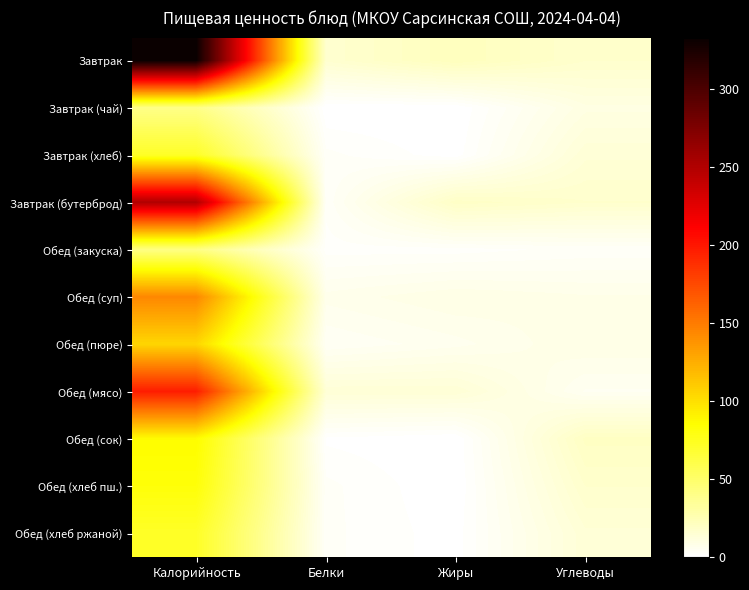

What is the total value across all series at Углеводы?

134.0